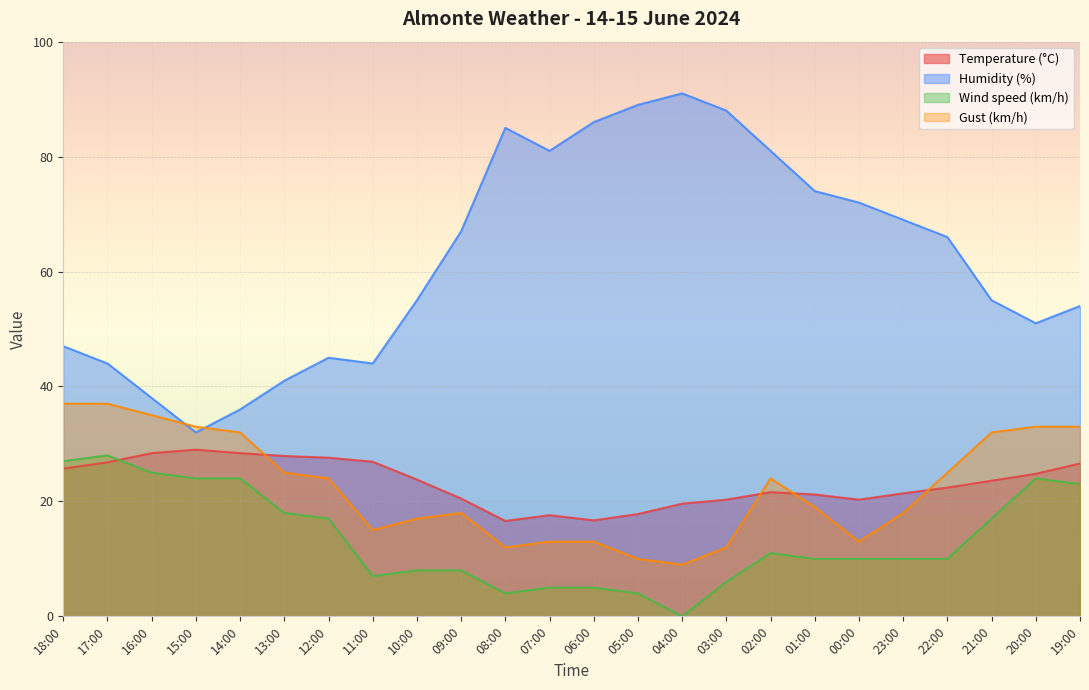

Reading right to left, transcribe all the data shown in this chart.

Temperature (°C): 26.6	24.8	23.6	22.4	21.4	20.3	21.2	21.6	20.3	19.6	17.8	16.7	17.6	16.6	20.5	23.8	26.9	27.6	27.9	28.4	29.0	28.4	26.8	25.7
Humidity (%): 54.0	51.0	55.0	66.0	69.0	72.0	74.0	81.0	88.0	91.0	89.0	86.0	81.0	85.0	67.0	55.0	44.0	45.0	41.0	36.0	32.0	38.0	44.0	47.0
Wind speed (km/h): 23.0	24.0	17.0	10.0	10.0	10.0	10.0	11.0	6.0	0.0	4.0	5.0	5.0	4.0	8.0	8.0	7.0	17.0	18.0	24.0	24.0	25.0	28.0	27.0
Gust (km/h): 33.0	33.0	32.0	25.0	18.0	13.0	19.0	24.0	12.0	9.0	10.0	13.0	13.0	12.0	18.0	17.0	15.0	24.0	25.0	32.0	33.0	35.0	37.0	37.0